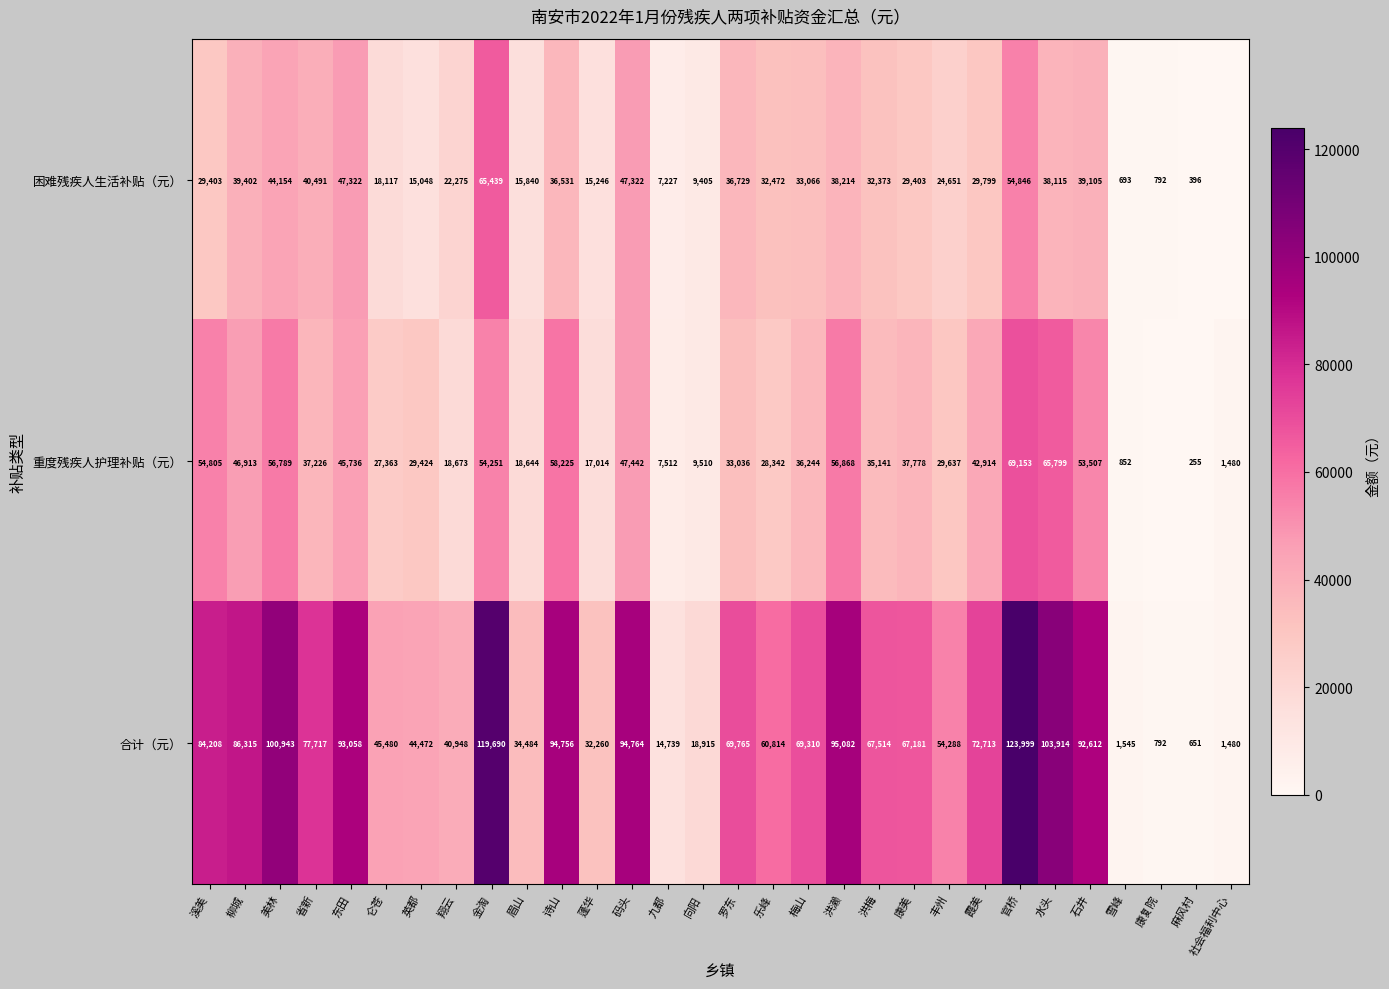

What is the maximum value for 合计（元）?

123999